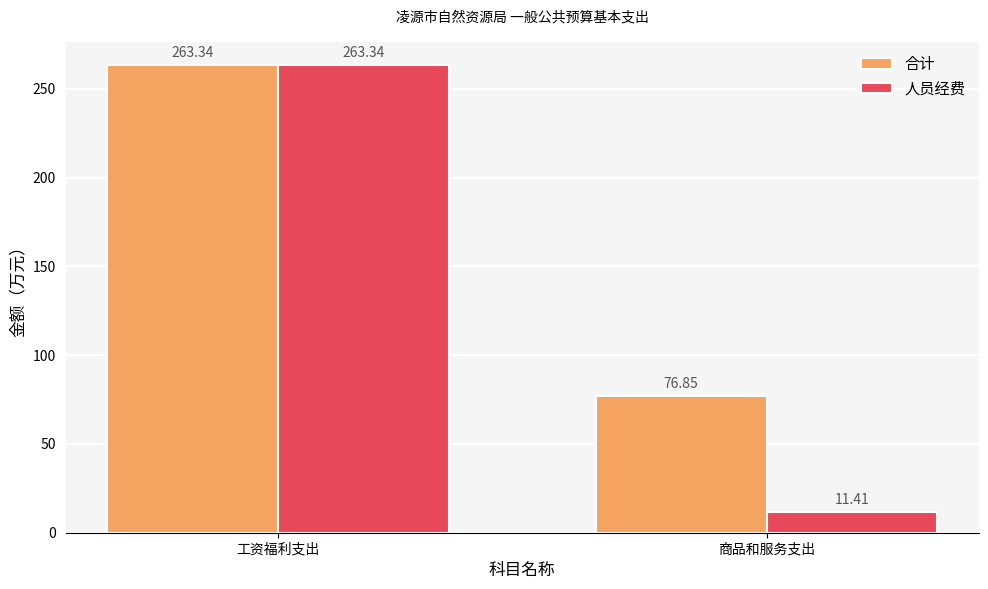

Rank the categories by 人员经费 value from highest to lowest.

工资福利支出, 商品和服务支出